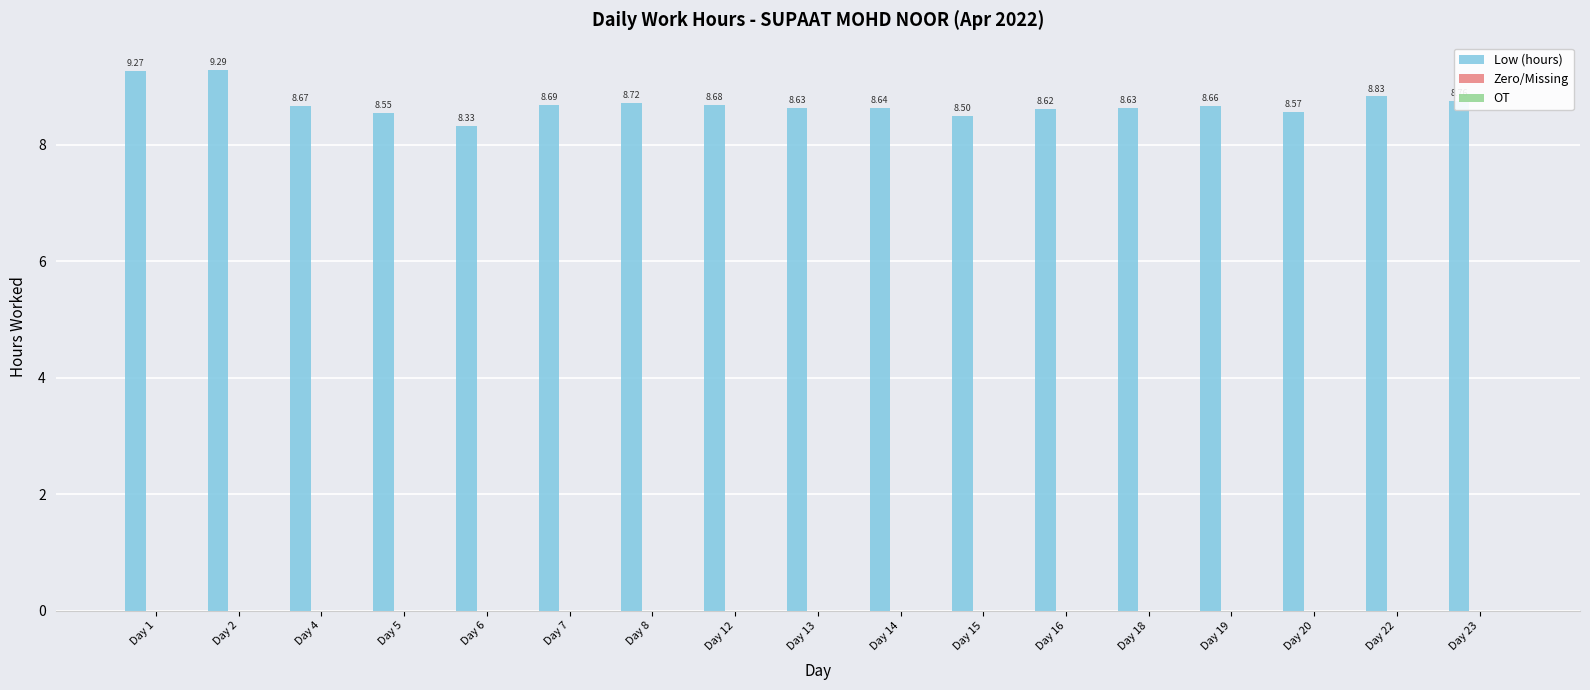

Does the chart contain stacked bars?

No